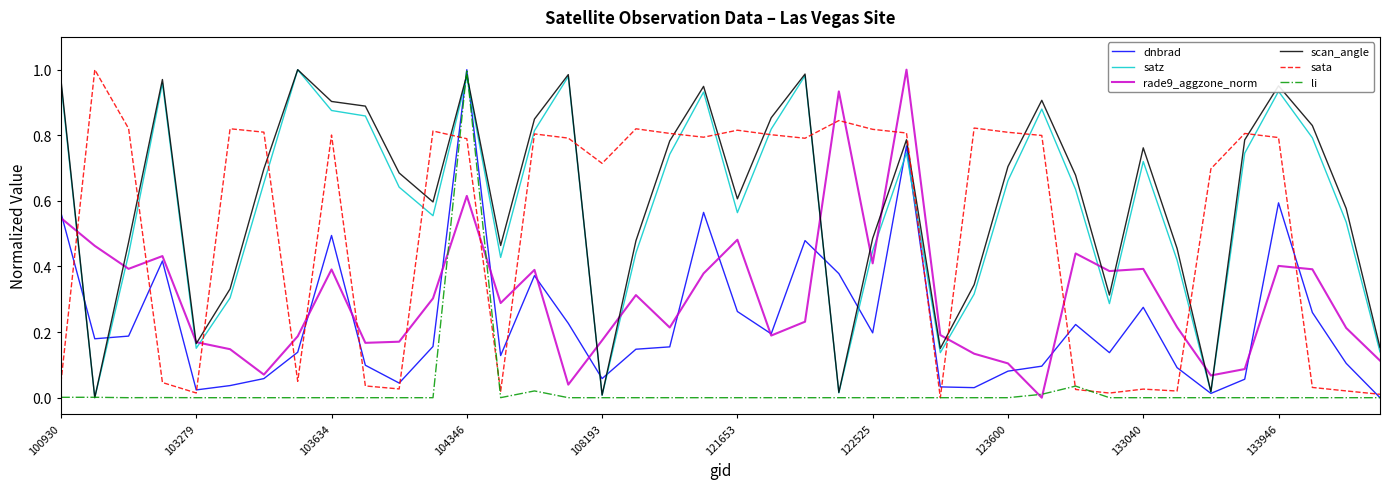

How many lines are shown in the chart?

6